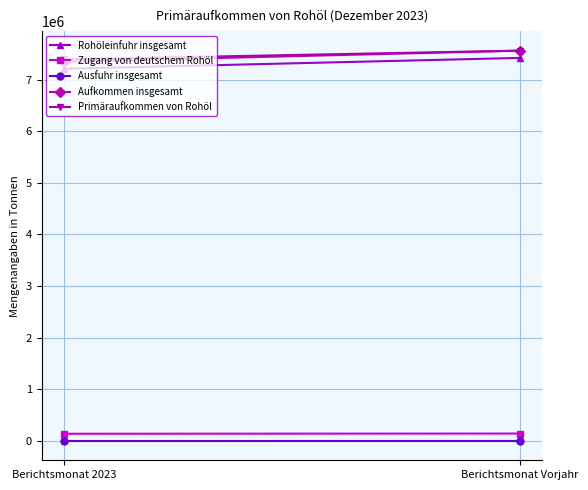

Which label corresponds to the smallest value in the chart?

Berichtsmonat 2023